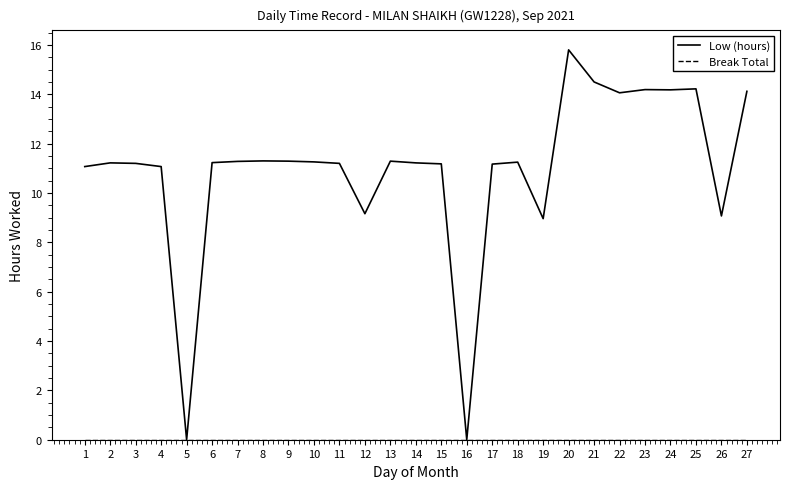

True or false: Low (hours) has more than 2 points higher than both neighbors.

True